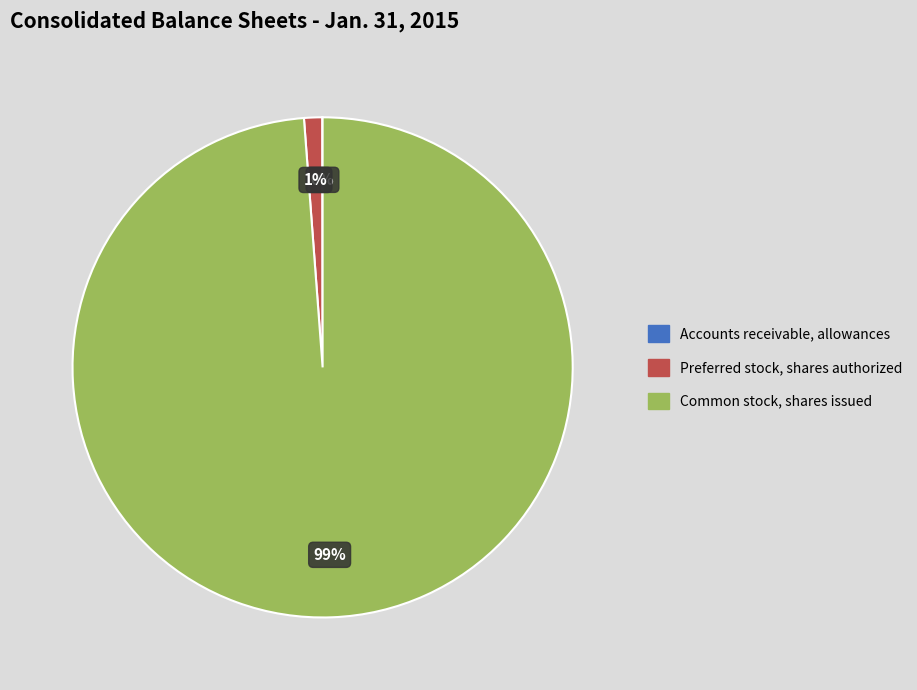

Between Common stock, shares issued and Preferred stock, shares authorized, which is larger?

Common stock, shares issued